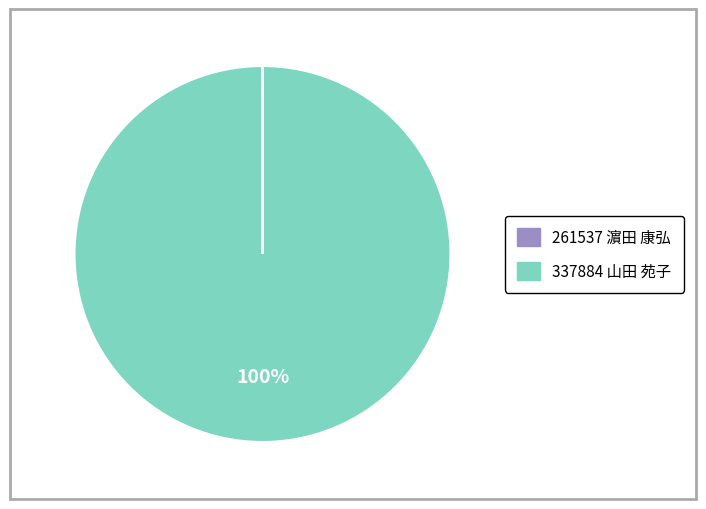

Is it true that 337884 山田 苑子 is 100% of the pie?

True